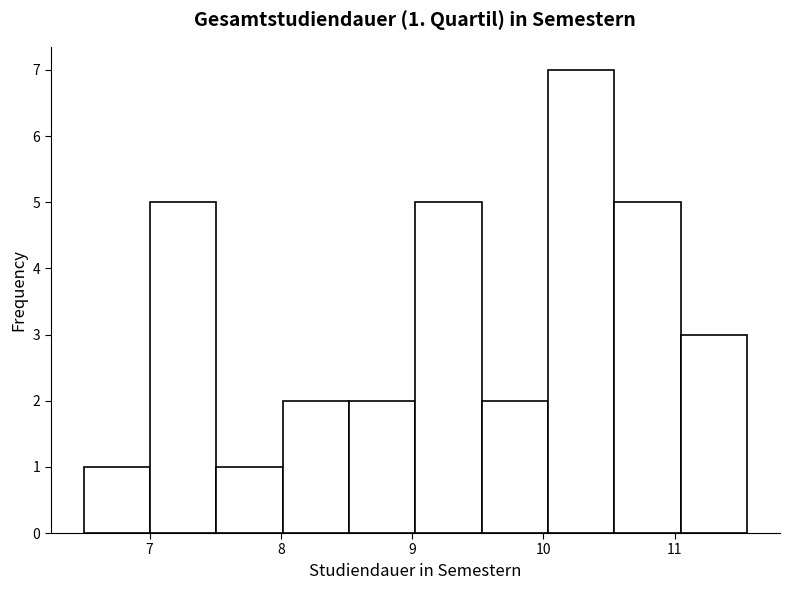

Over which range of the x-axis is the bar tallest?

10.0 to 10.5